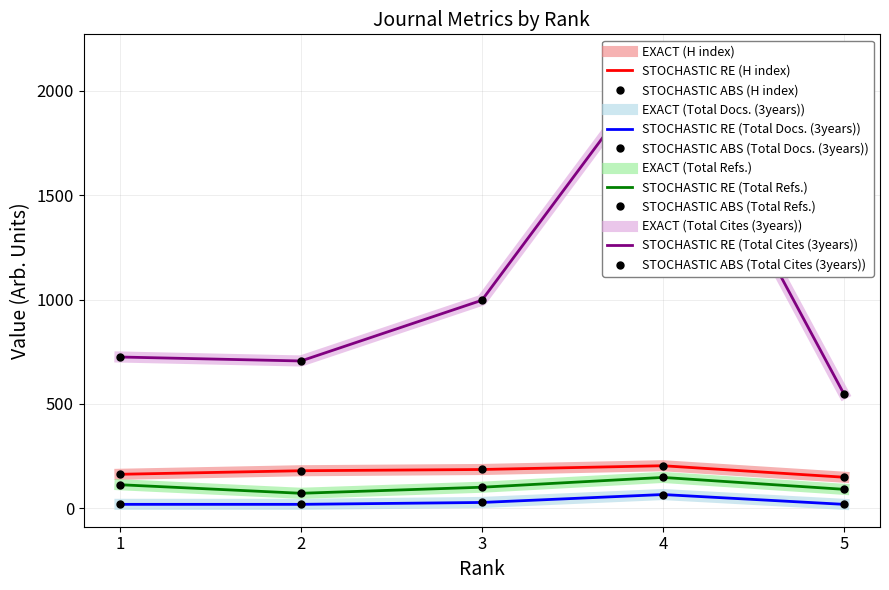

True or false: H index has more than 1 interior local peaks.

False